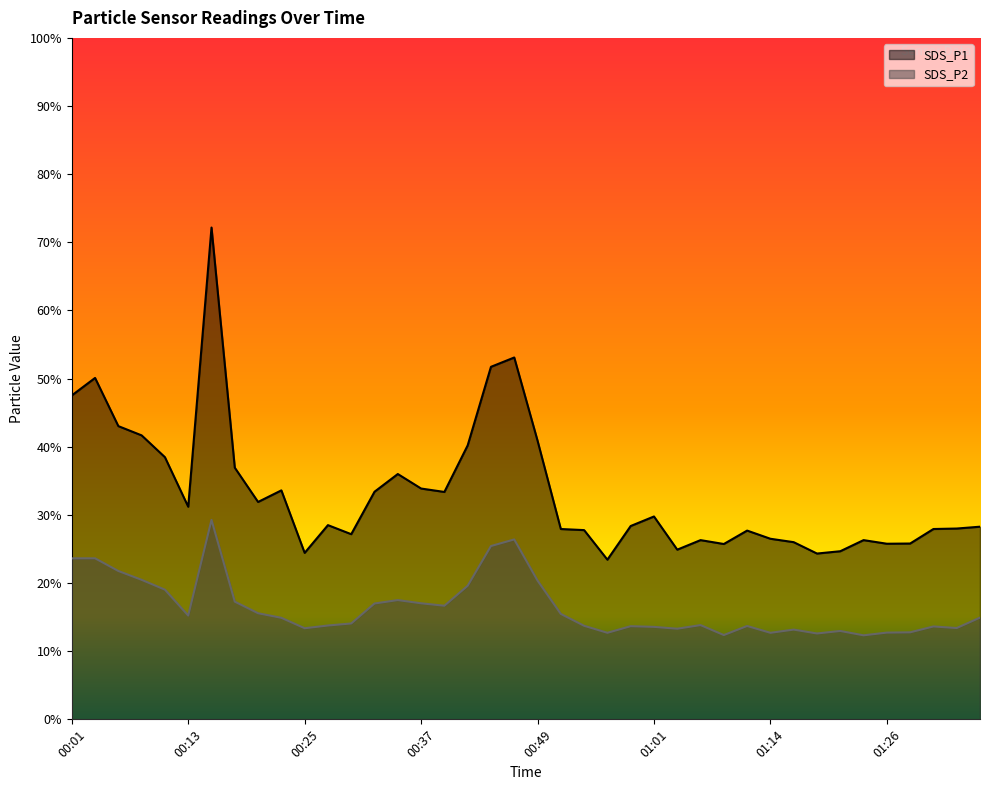

True or false: SDS_P1 has a value of 59.0 at 00:10.

False